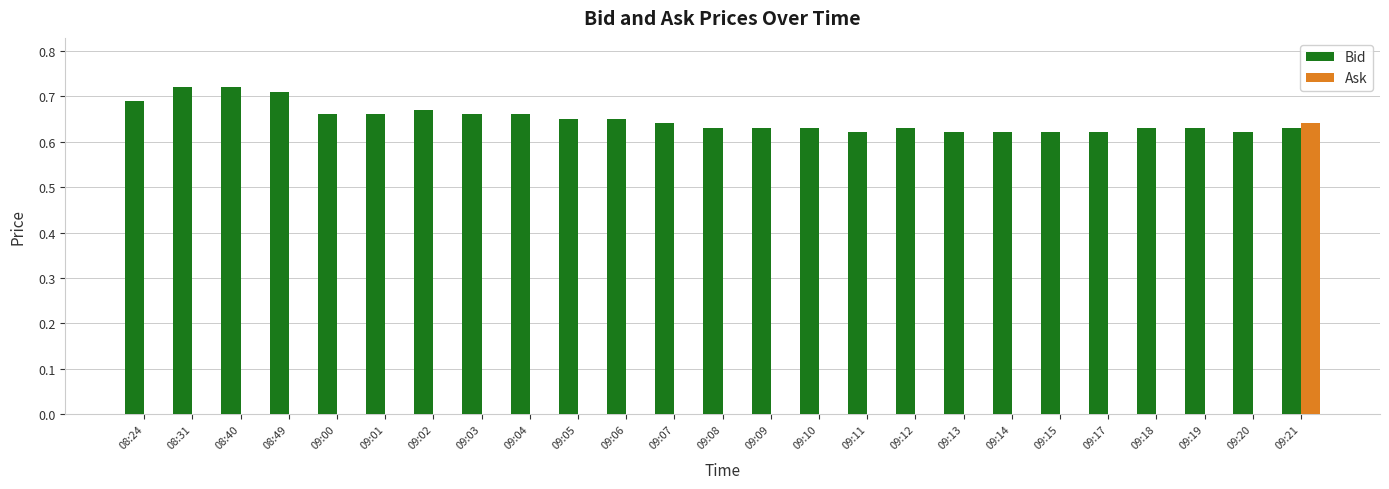

What is the sum of all Bid values?

16.2